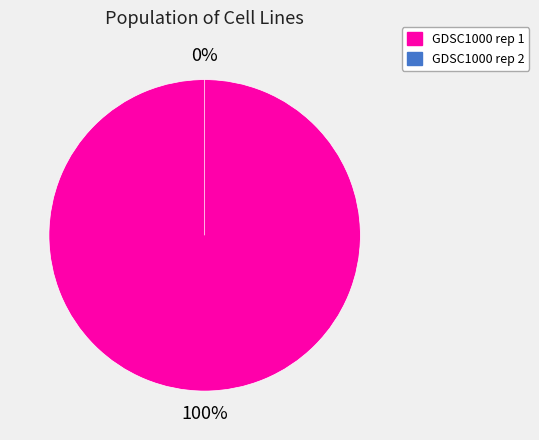

To the nearest percent, what is the difference between the largest and smallest slice percentages?

100%